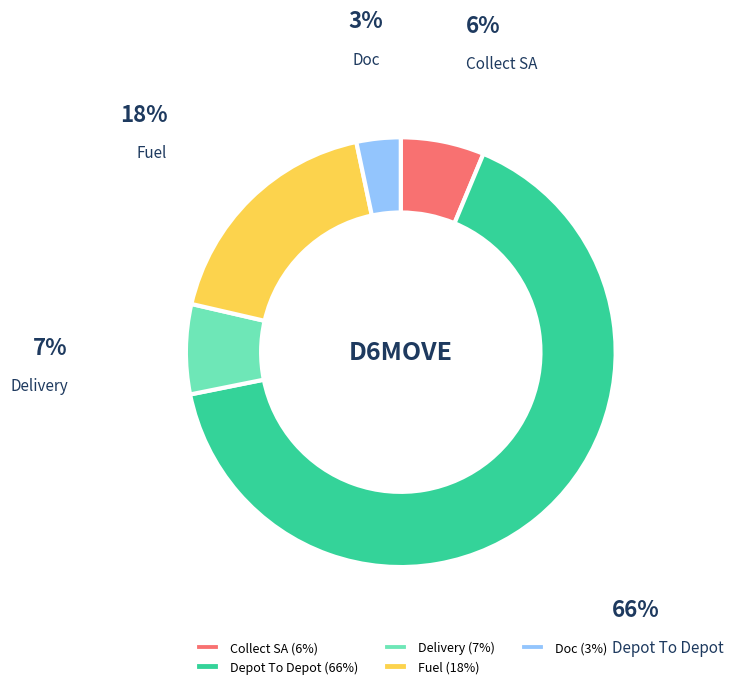

Count the number of slices in the pie.

5